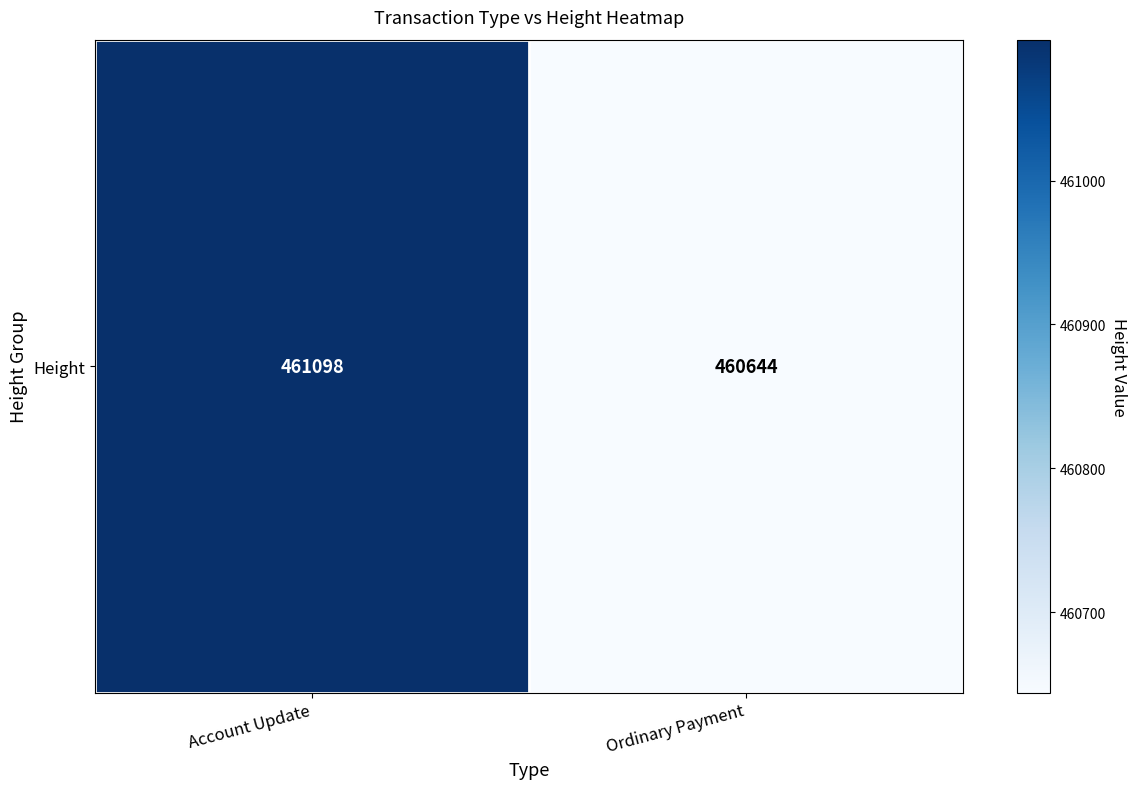

True or false: the data shows 671247 at Ordinary Payment.

False